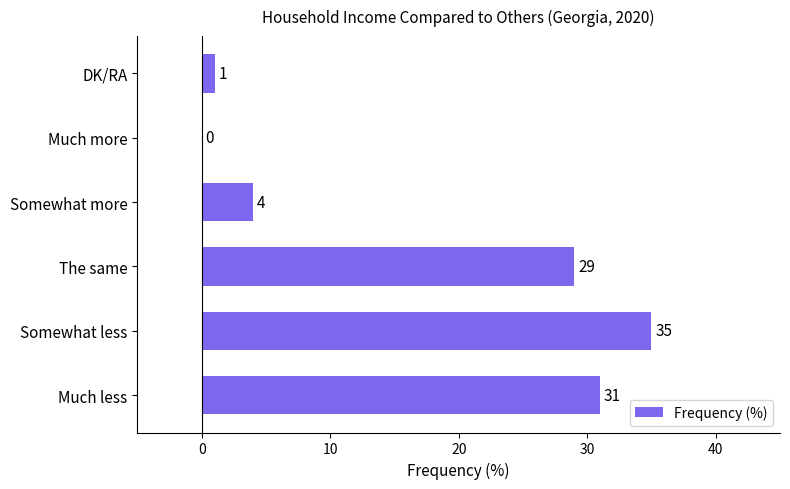

True or false: the data shows 55 at Much less.

False